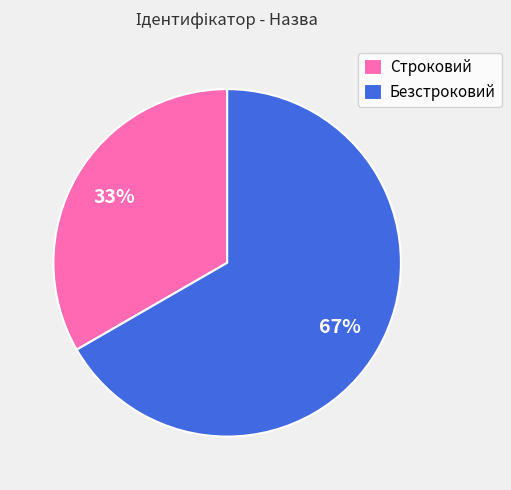

To the nearest percent, what portion does Строковий represent?

33%